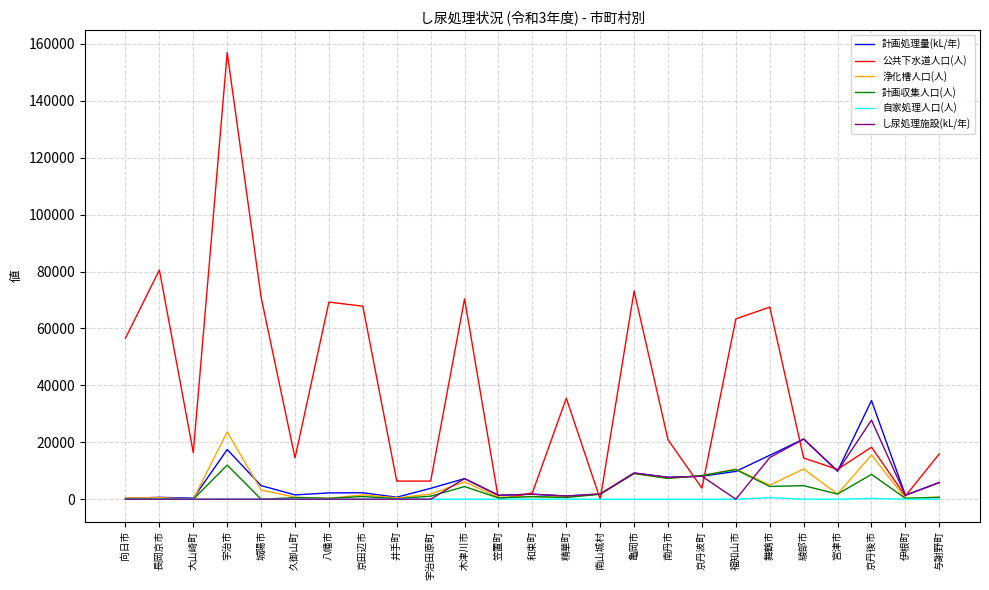

Does the chart display data point markers on the line(s)?

No